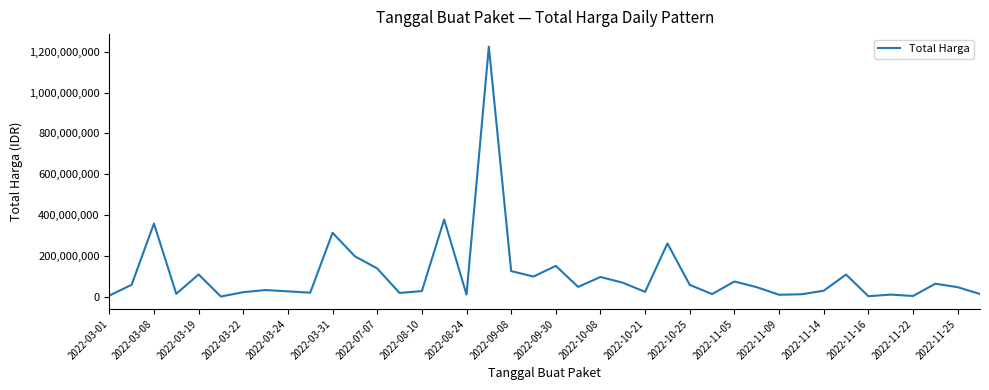

What is the greatest value displayed?

1224682000